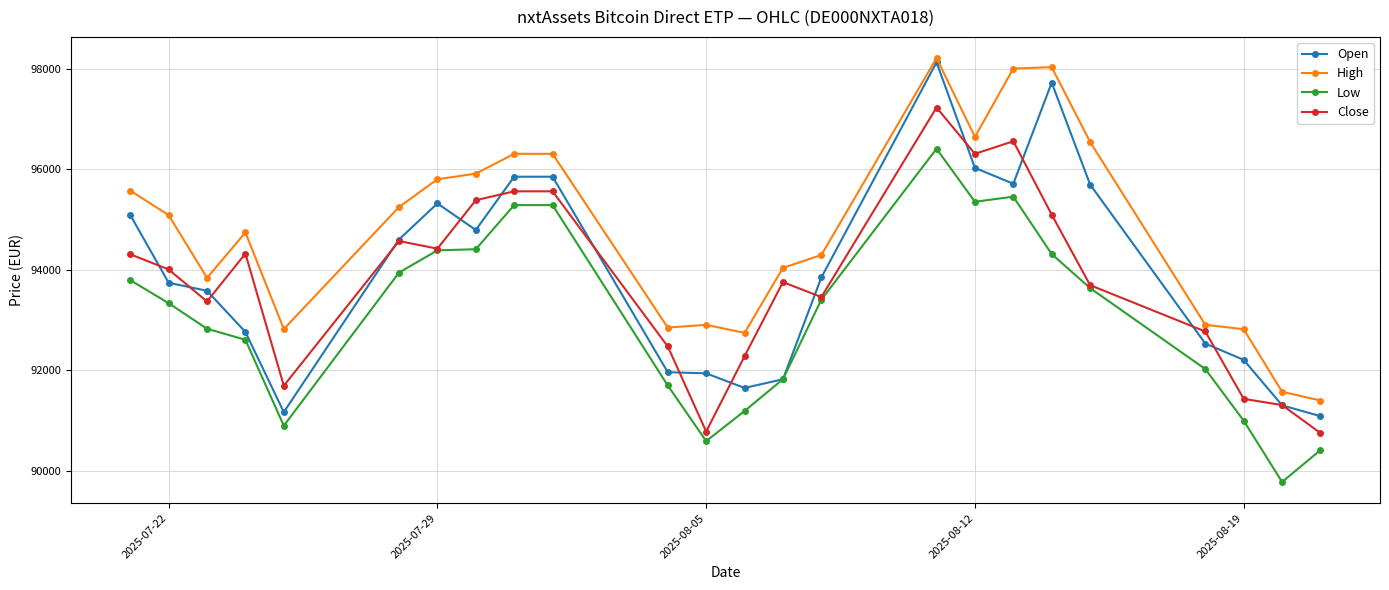

Does the chart display data point markers on the line(s)?

Yes